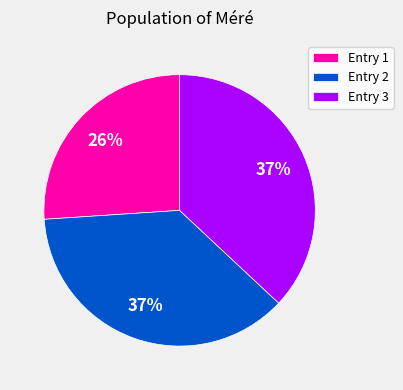

How many slices are in this pie chart?

3